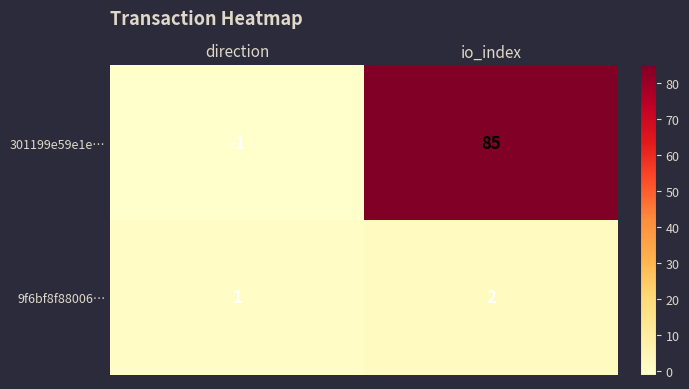

Is it true that 9f6bf8f88006… equals 1 at direction?

True